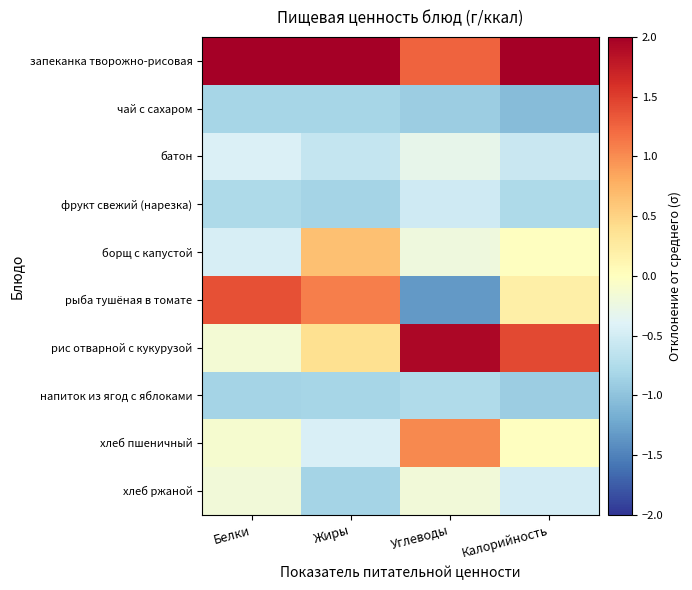

Which series changed the most between Белки and Углеводы?

рыба тушёная в томате